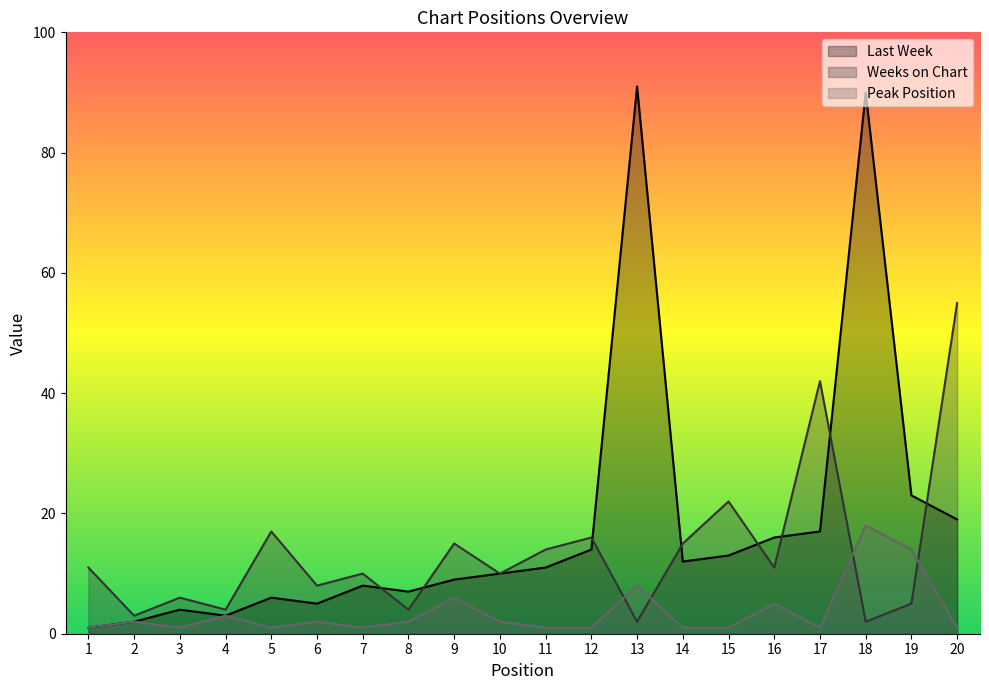

Reading left to right, list all the values displayed in this chart.

Last Week: 1	2	4	3	6	5	8	7	9	10	11	14	91	12	13	16	17	90	23	19
Weeks on Chart: 11	3	6	4	17	8	10	4	15	10	14	16	2	15	22	11	42	2	5	55
Peak Position: 1	2	1	3	1	2	1	2	6	2	1	1	8	1	1	5	1	18	14	1